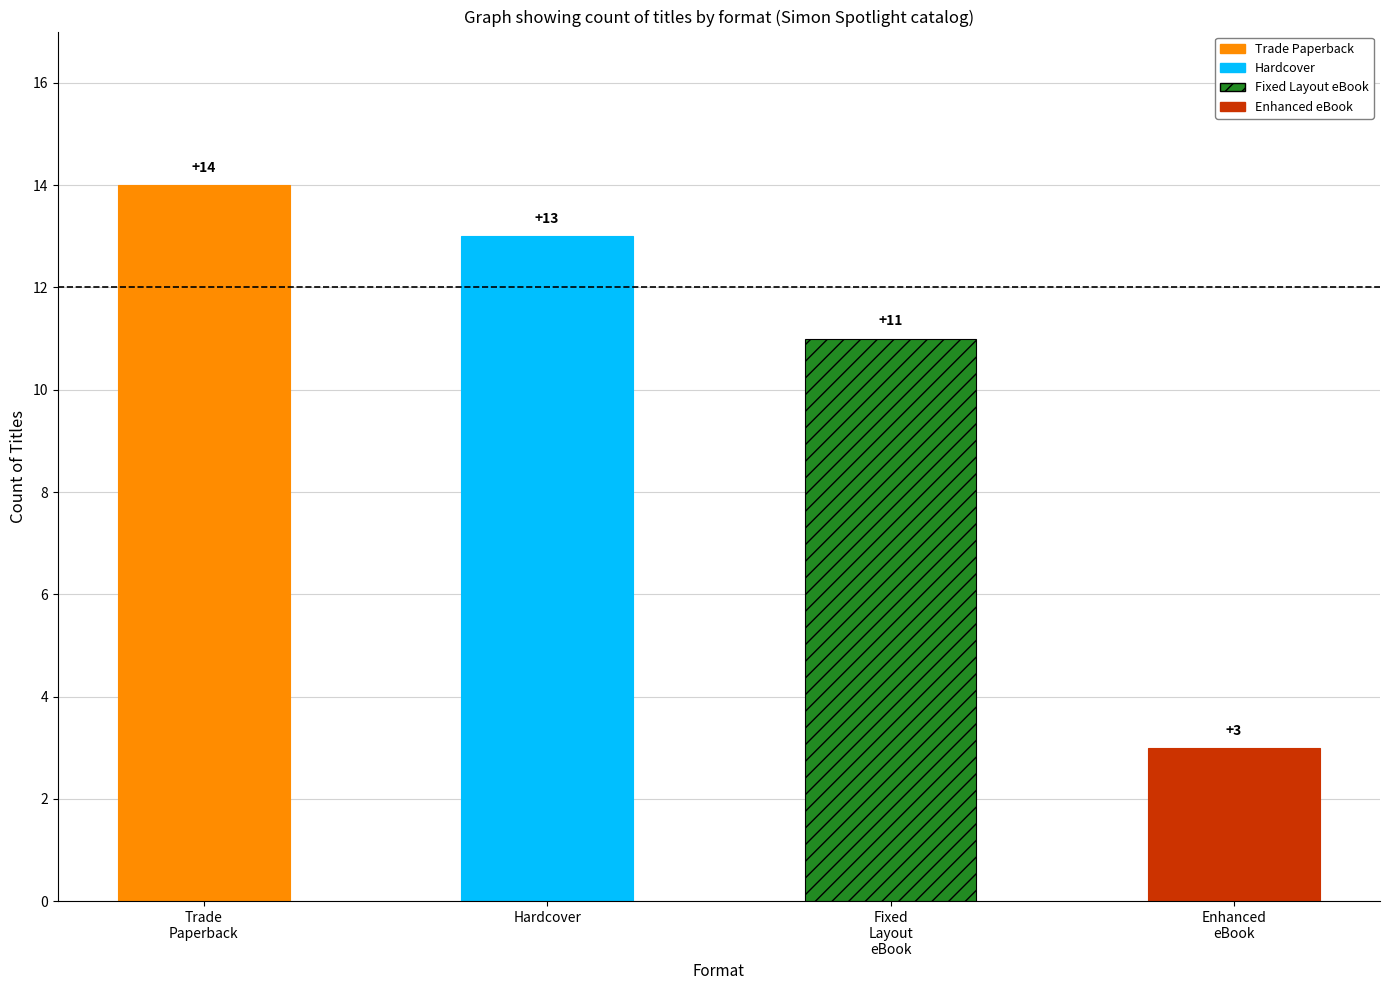

At Trade Paperback, list the series in order from smallest to largest.

Enhanced eBook, Fixed Layout eBook, Hardcover, Trade Paperback